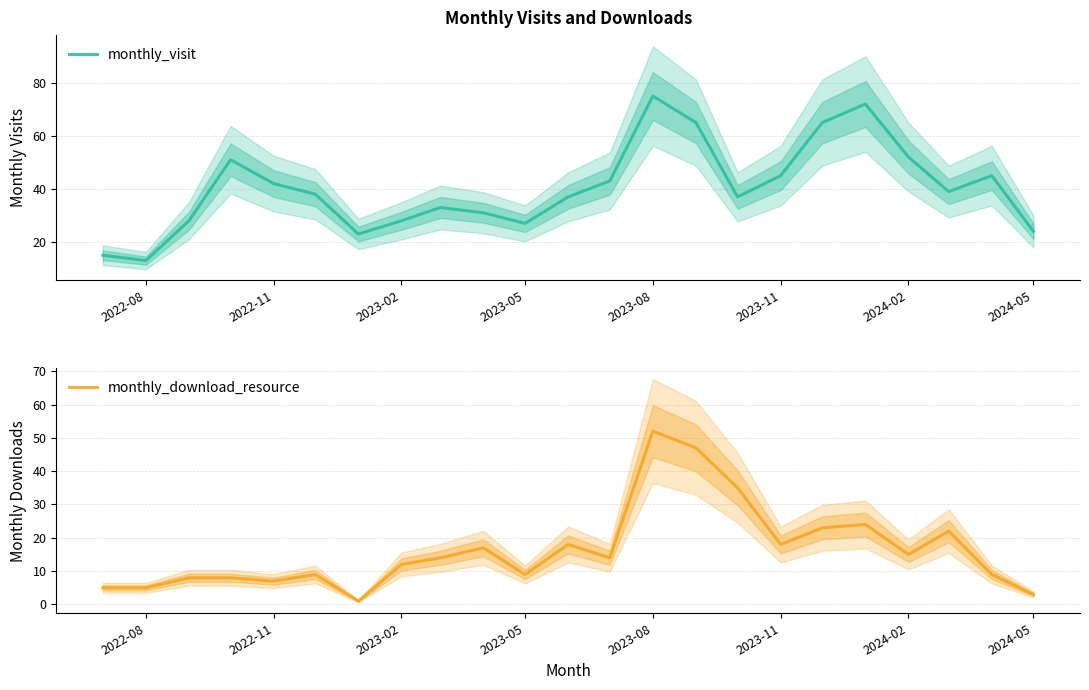

Reading right to left, list all the values displayed in this chart.

monthly_visit: 24	45	39	52	72	65	45	37	65	75	43	37	27	31	33	28	23	38	42	51	28	13	15
monthly_download_resource: 3	9	22	15	24	23	18	35	47	52	14	18	9	17	14	12	1	9	7	8	8	5	5